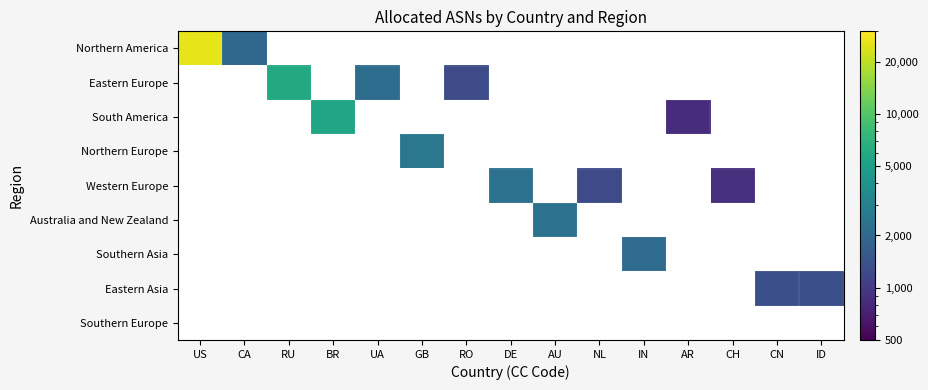

Which series changed the most between CN and ID?

Eastern Asia